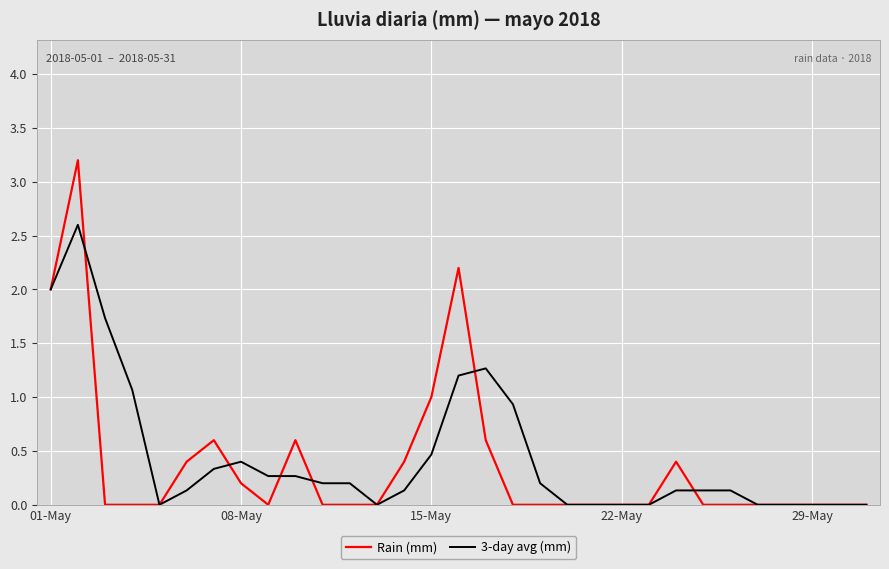

What is the greatest value displayed?

3.2